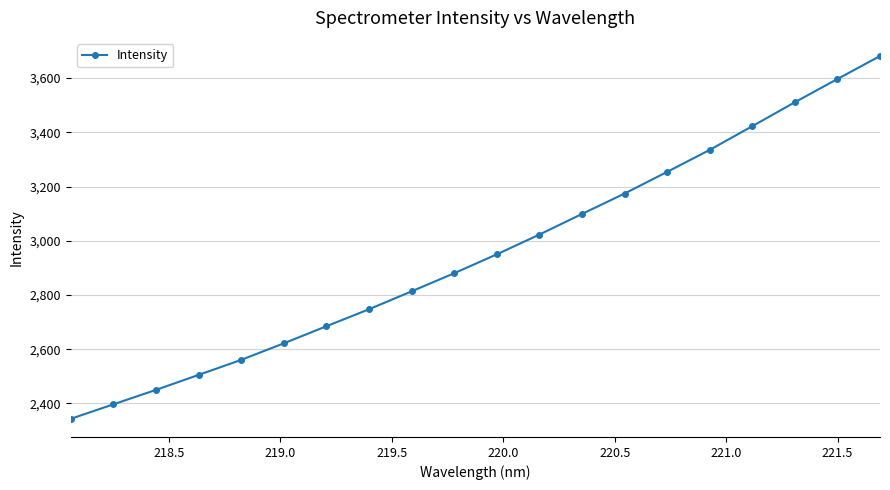

What is the maximum value shown in the chart?

3681.3